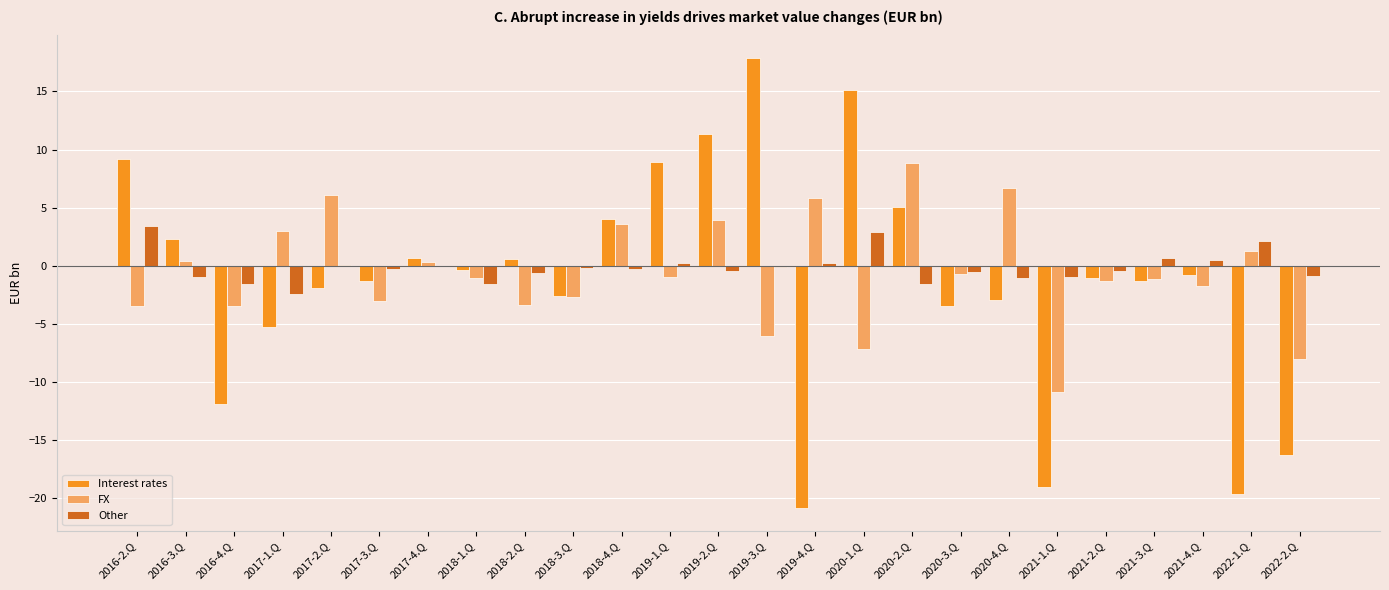

How many values in FX are above zero?

10